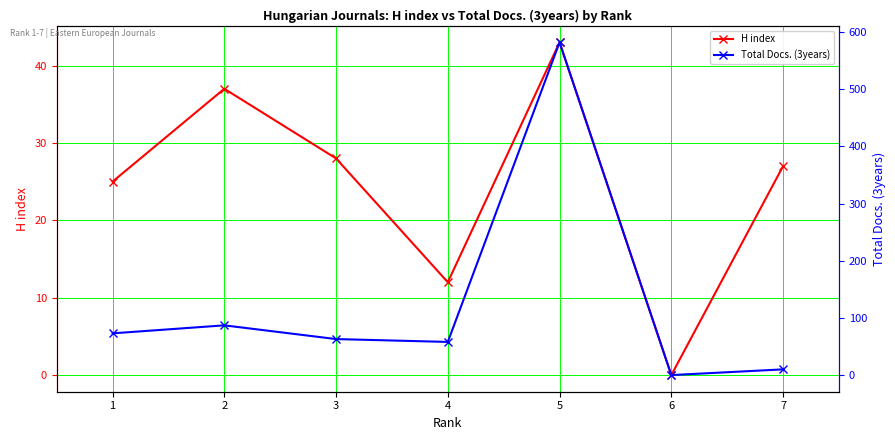

Between 2 and 5, which series saw the biggest shift?

Total Docs. (3years)